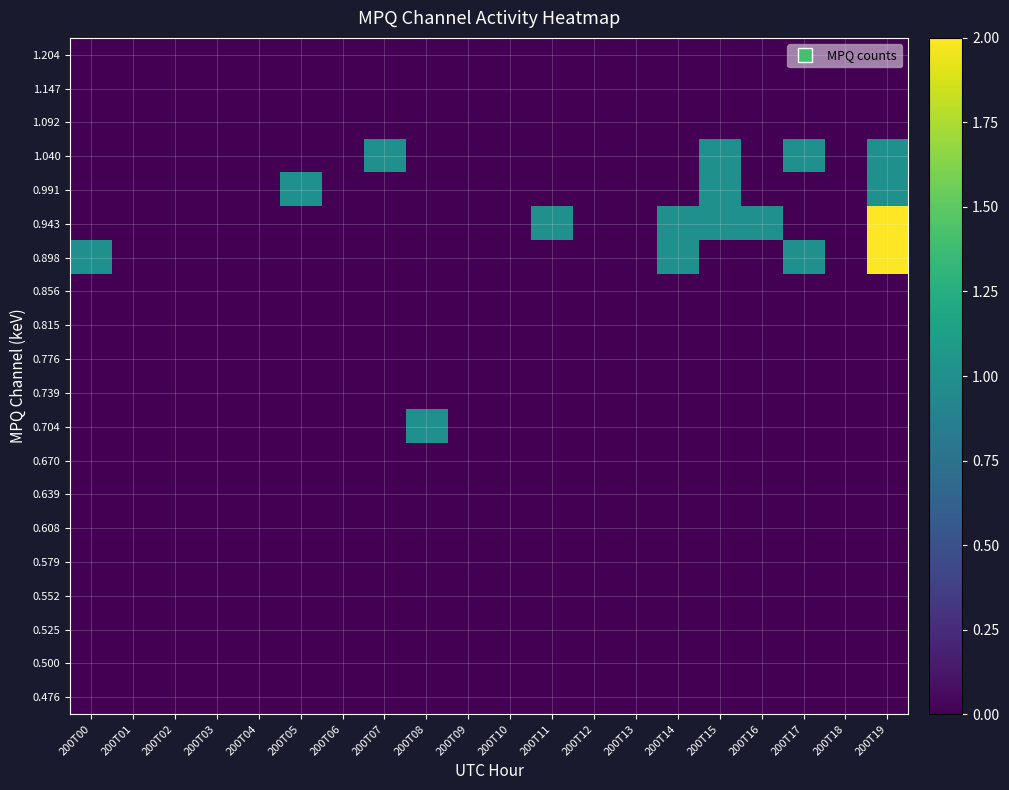

At which category is the sum across all series the highest?

200T19